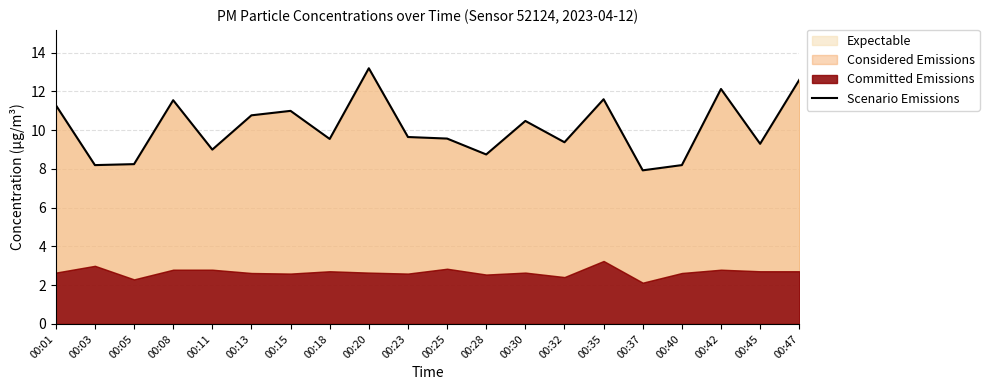

Reading left to right, extract all data points from this chart.

00:01=11.3	00:03=8.2	00:05=8.2	00:08=11.6	00:11=9.0	00:13=10.8	00:15=11.0	00:18=9.6	00:20=13.2	00:23=9.7	00:25=9.6	00:28=8.8	00:30=10.5	00:32=9.4	00:35=11.6	00:37=7.9	00:40=8.2	00:42=12.1	00:45=9.3	00:47=12.6